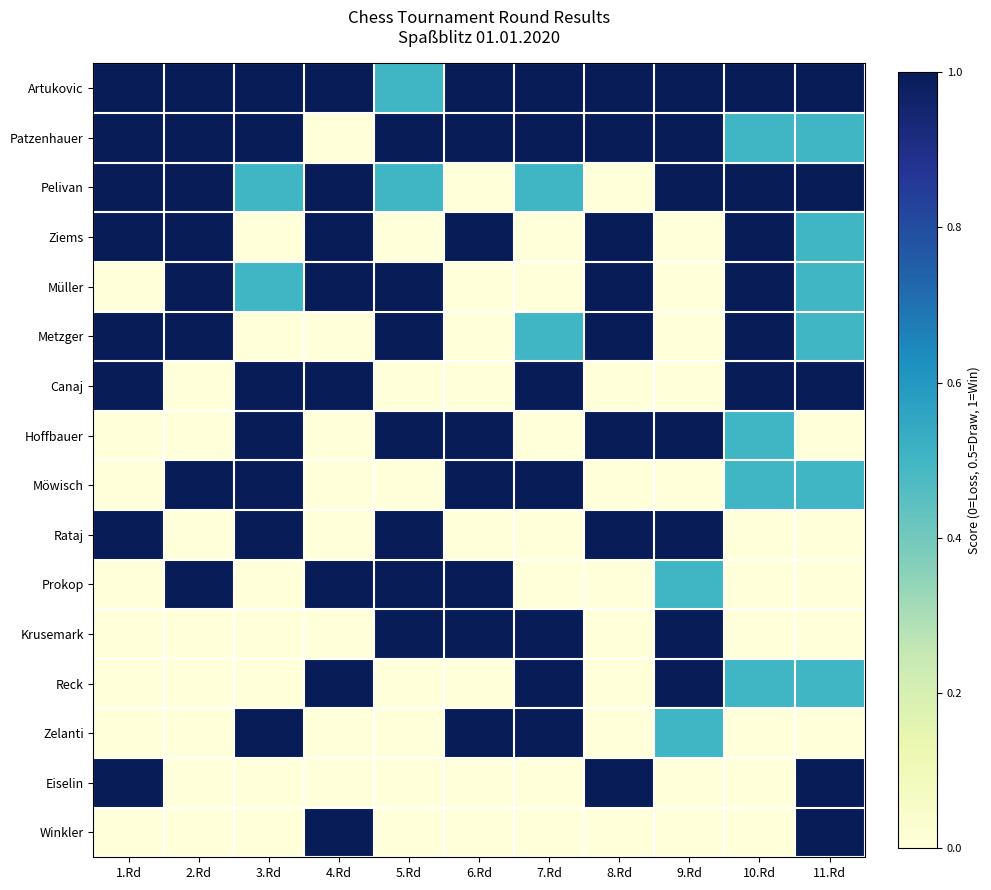

How many series are shown in this chart?

16